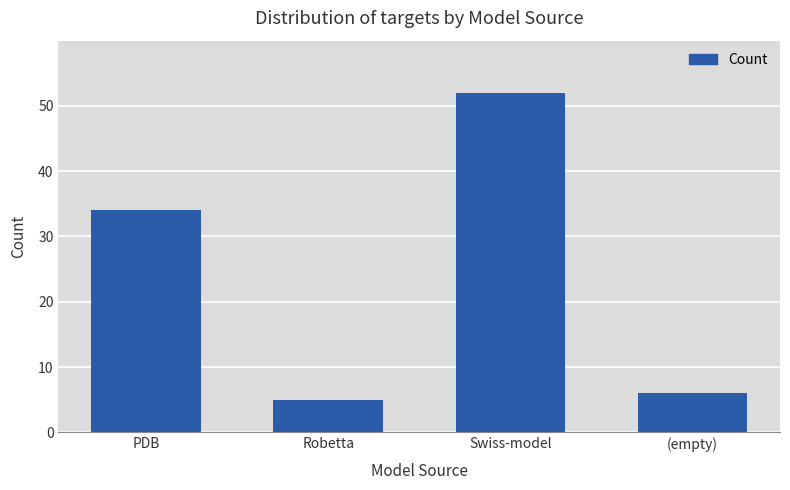

What is the value of the 4th bar from the left?

6